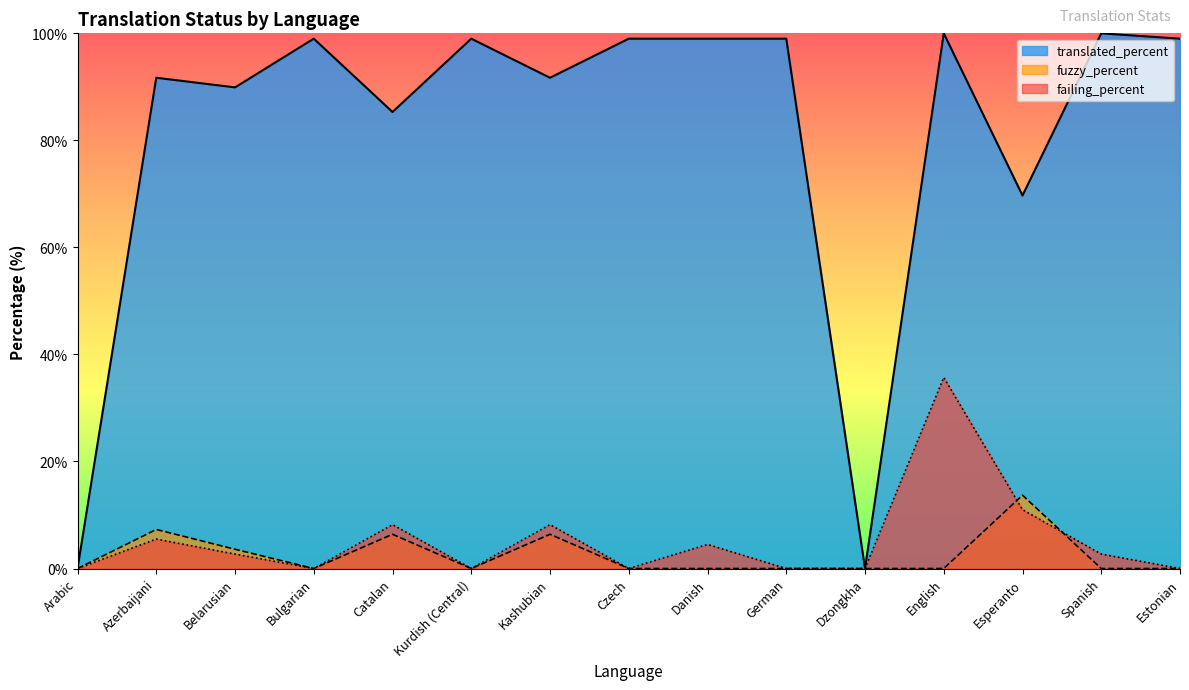

At which category does failing_percent reach its first local peak?

Azerbaijani